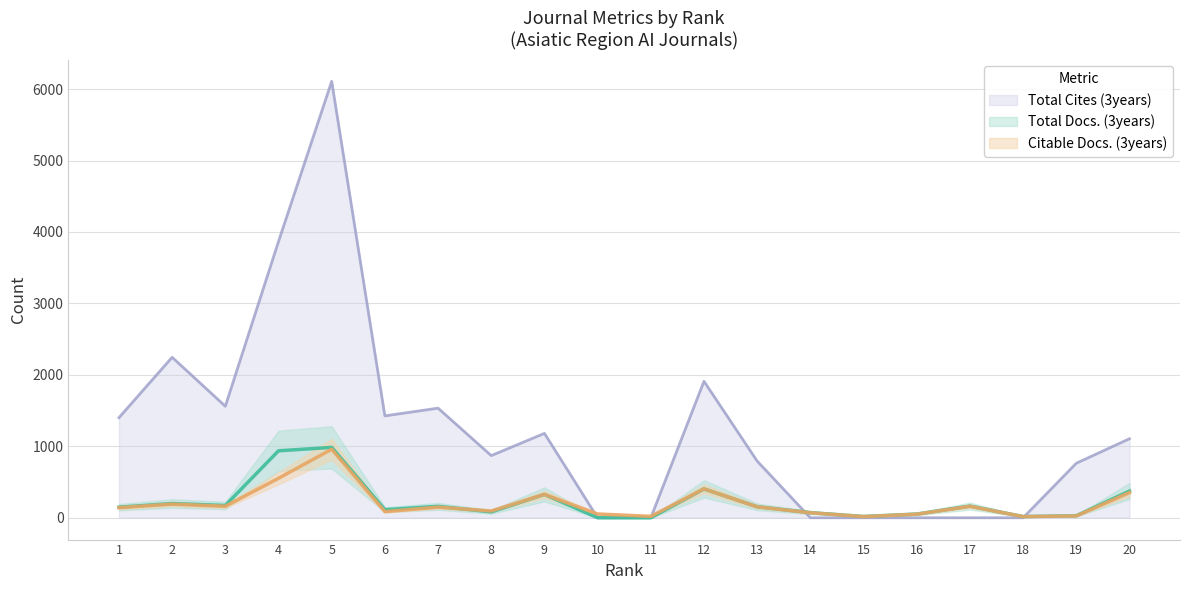

Which series has the widest spread of values?

Total Cites (3years)